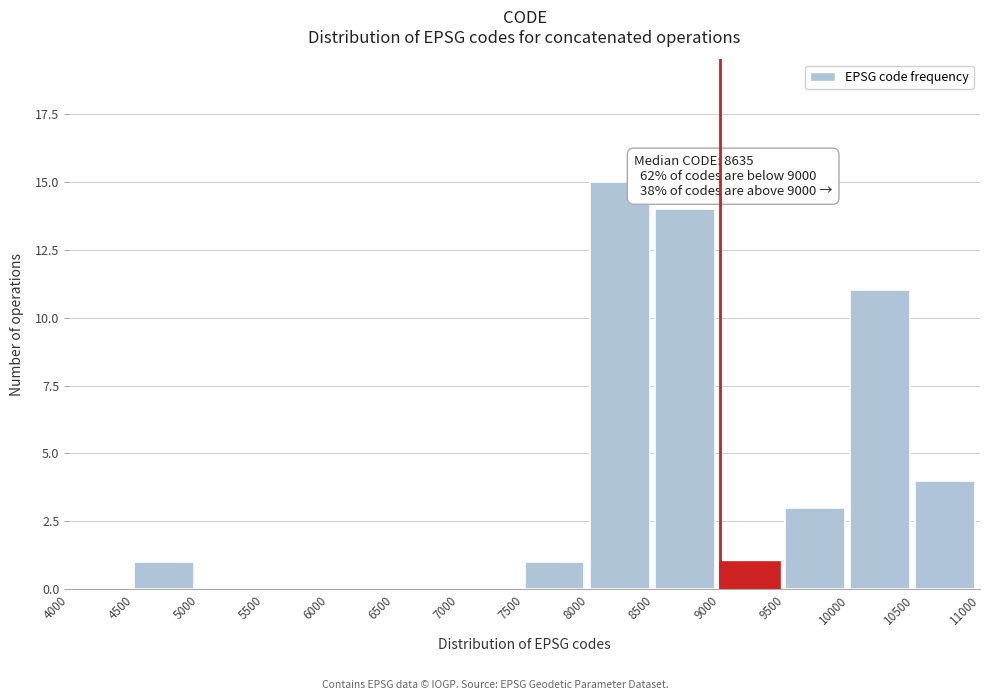

Which range on the x-axis has the tallest bar?

8000 to 8500